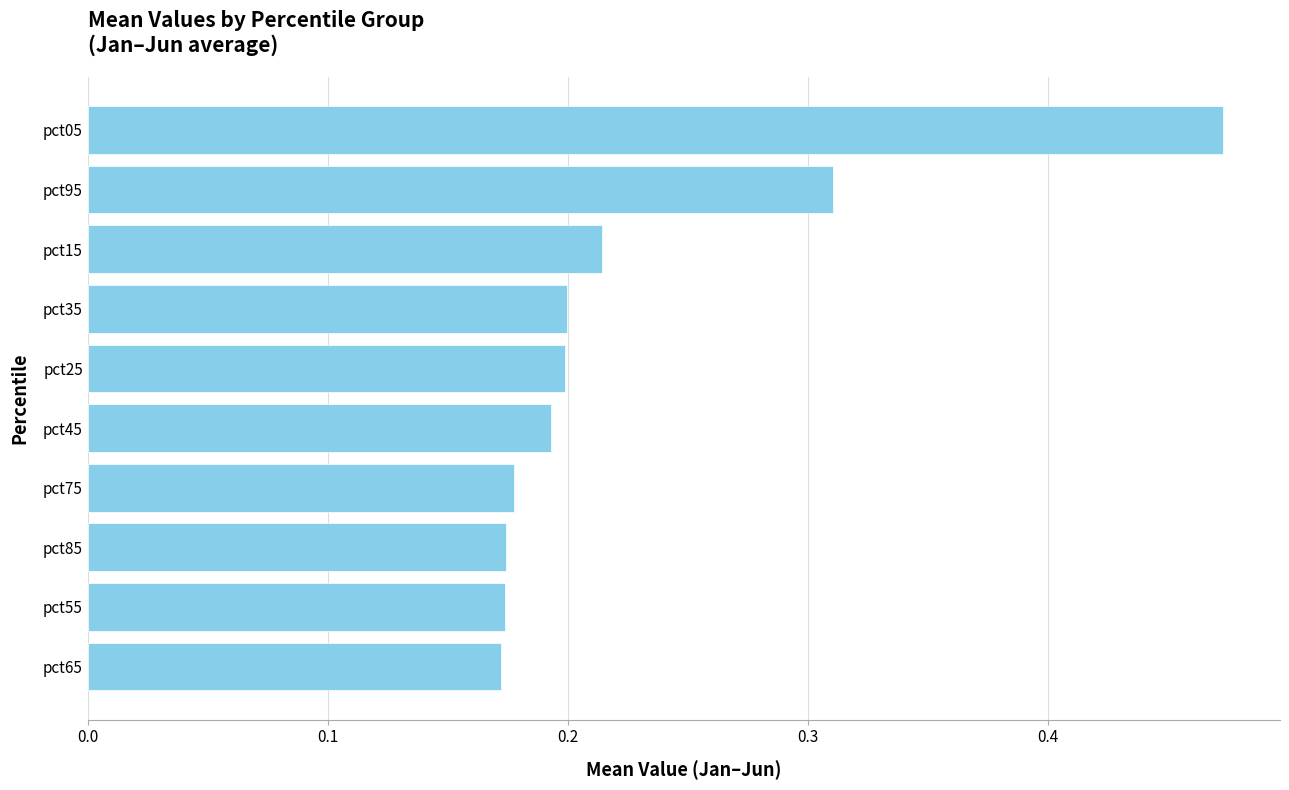

What is the sum of the values at pct65 and pct35?

0.4